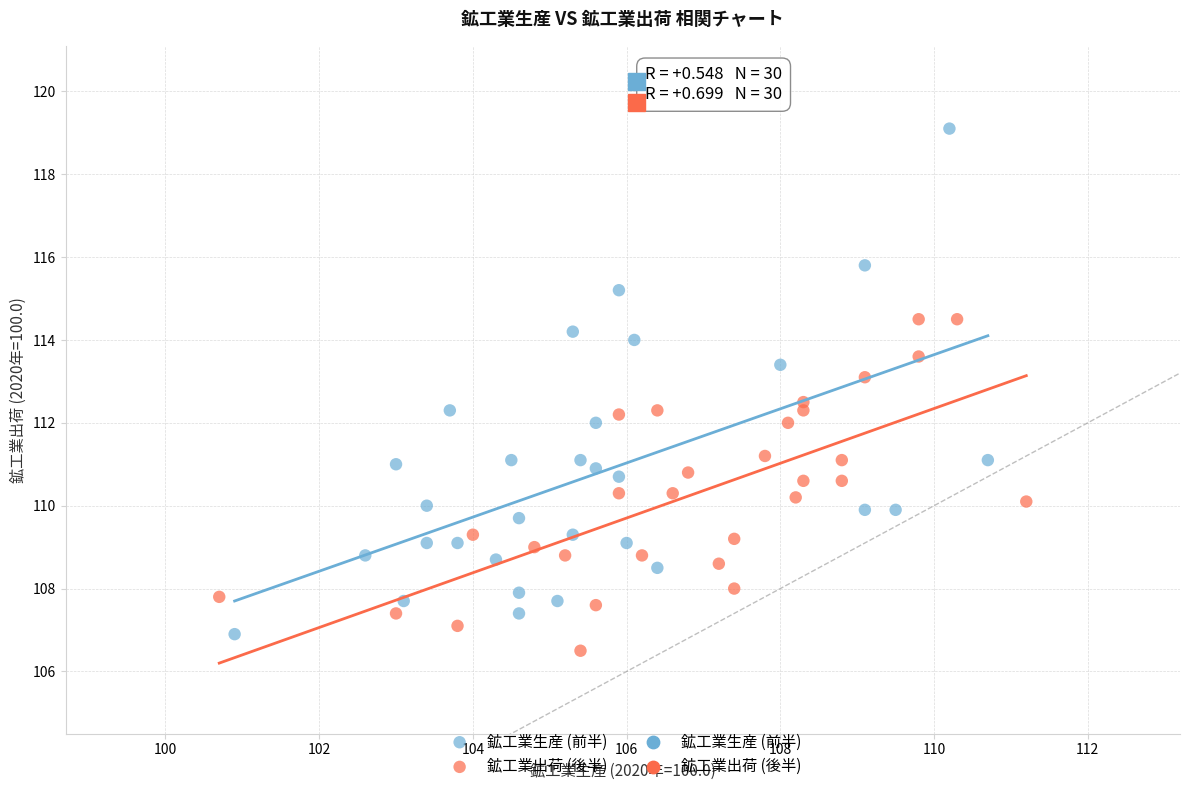

Which series reaches the maximum Y coordinate?

鉱工業生産 (前半)